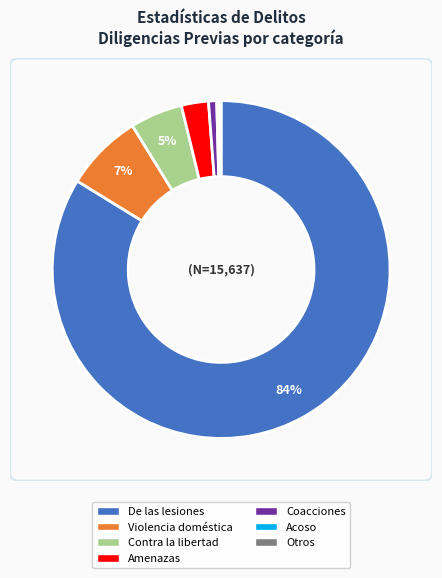

Is there a majority slice in this chart?

Yes